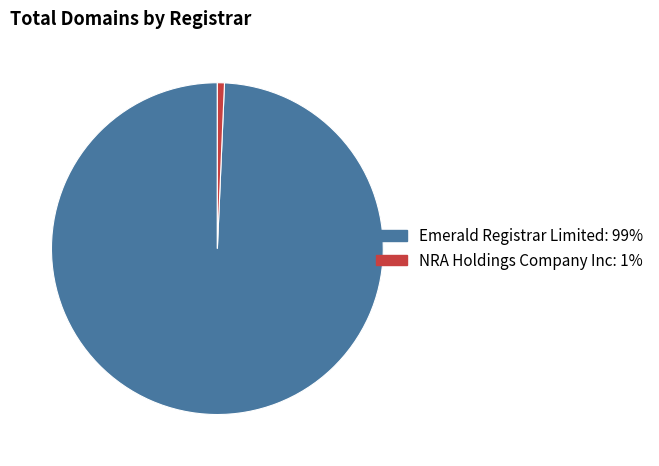

Is there any slice that represents more than half of the pie?

Yes